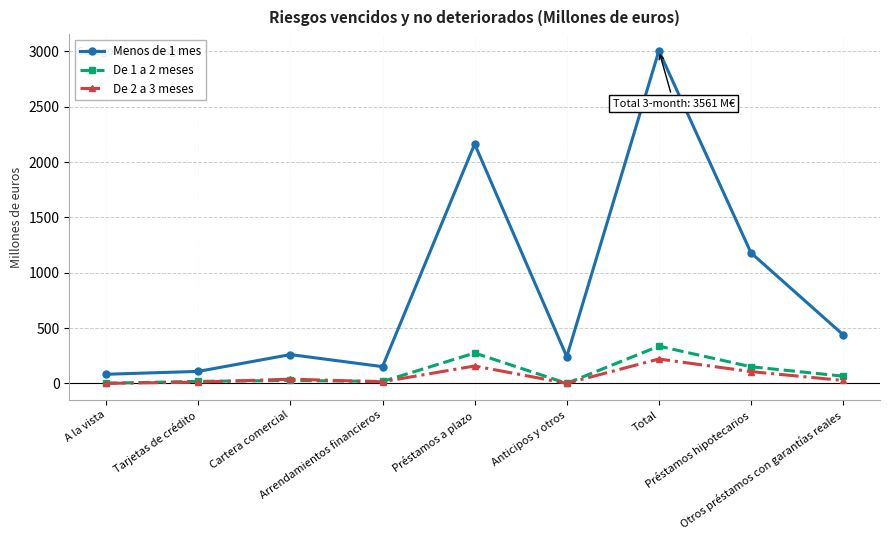

Which series has the largest total across all categories?

Menos de 1 mes